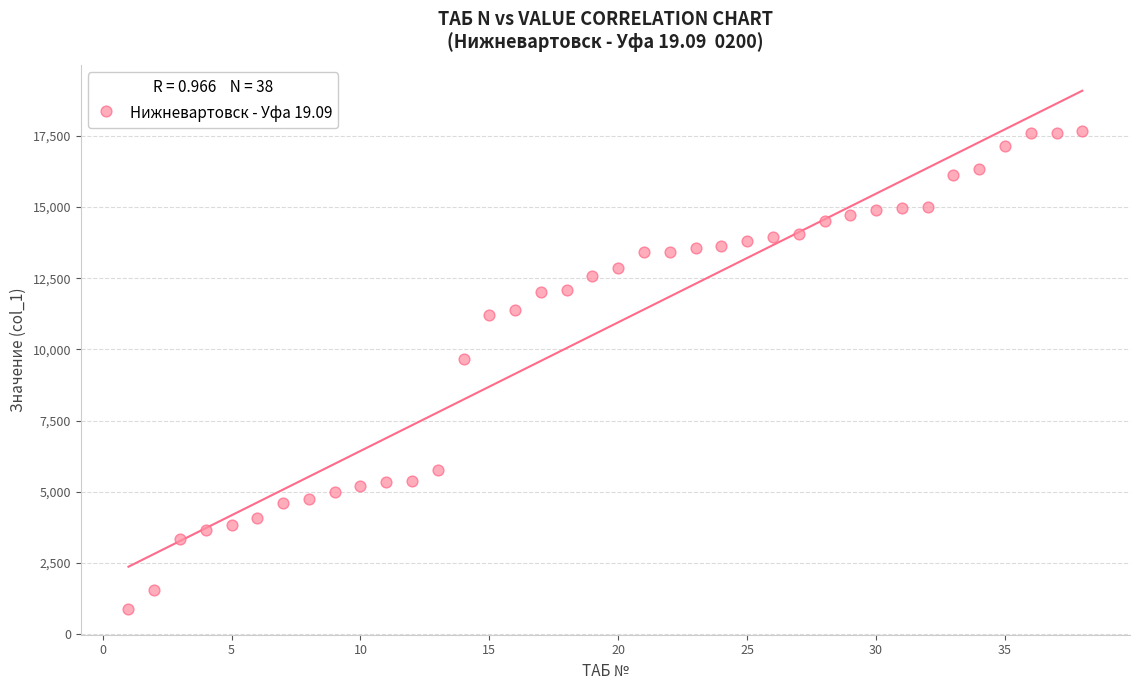

What is the range of Y values (max minus min)?

16759